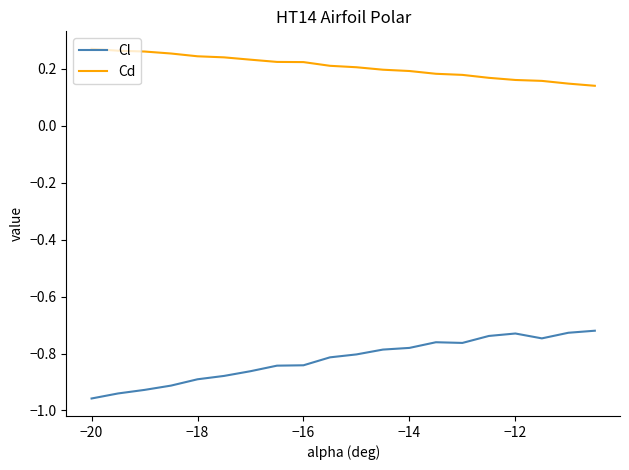

Does the chart have visible grid lines?

No